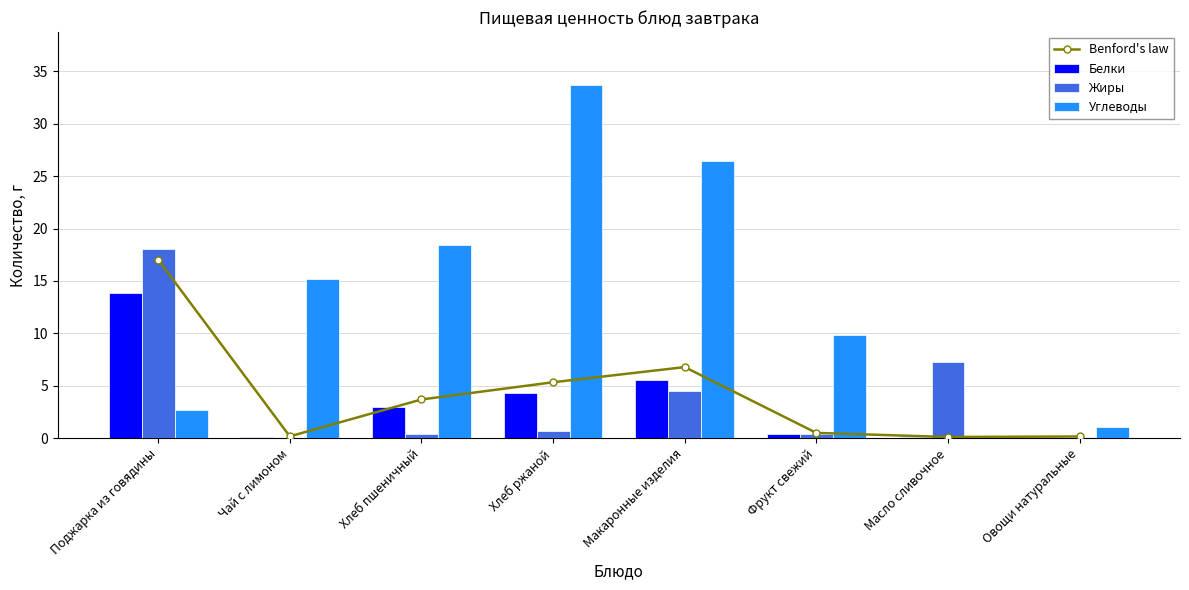

Reading left to right, transcribe all the data shown in this chart.

Benford's law: Поджарка из говядины=17.0	Чай с лимоном=0.2	Хлеб пшеничный=3.7	Хлеб ржаной=5.3	Макаронные изделия=6.8	Фрукт свежий=0.5	Масло сливочное=0.1	Овощи натуральные=0.1
Белки: Поджарка из говядины=13.9	Чай с лимоном=0.1	Хлеб пшеничный=3.0	Хлеб ржаной=4.3	Макаронные изделия=5.5	Фрукт свежий=0.4	Масло сливочное=0.1	Овощи натуральные=0.1
Жиры: Поджарка из говядины=18.1	Чай с лимоном=0.0	Хлеб пшеничный=0.4	Хлеб ржаной=0.7	Макаронные изделия=4.5	Фрукт свежий=0.4	Масло сливочное=7.2	Овощи натуральные=0.1
Углеводы: Поджарка из говядины=2.7	Чай с лимоном=15.2	Хлеб пшеничный=18.4	Хлеб ржаной=33.7	Макаронные изделия=26.4	Фрукт свежий=9.8	Масло сливочное=0.1	Овощи натуральные=1.0